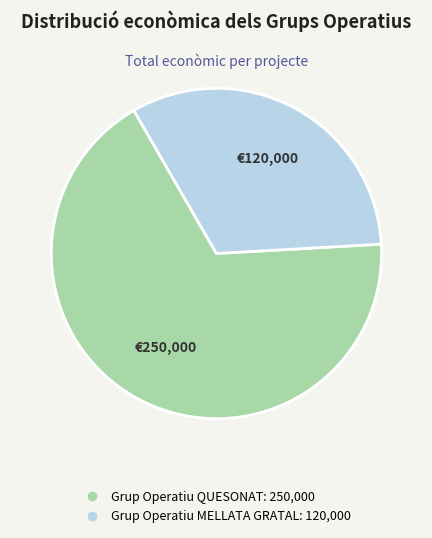

How many segments does this pie chart have?

2